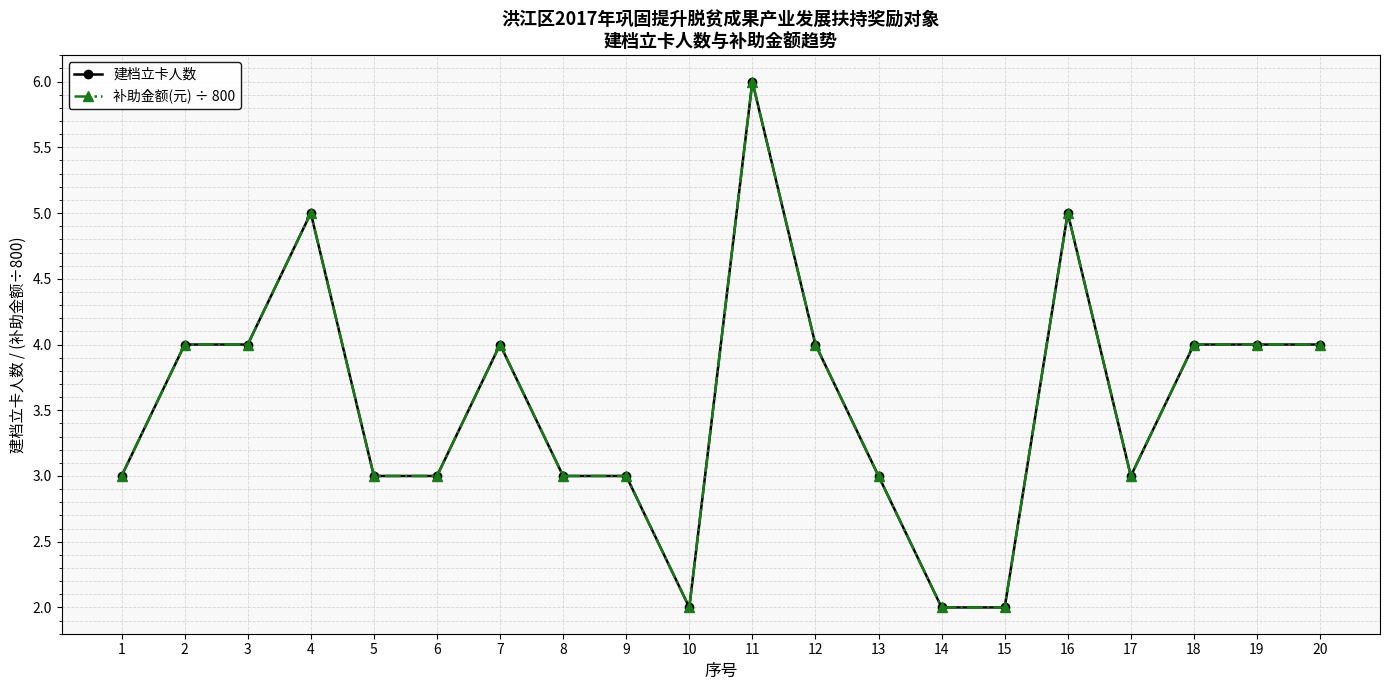

Is it true that 补助金额(元) ÷ 800 equals 7 at 18?

False